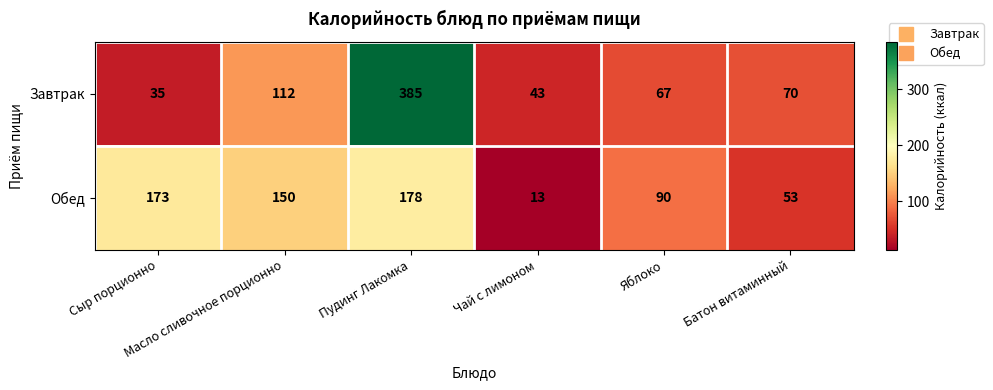

What is the lowest value of the Обед series?

13